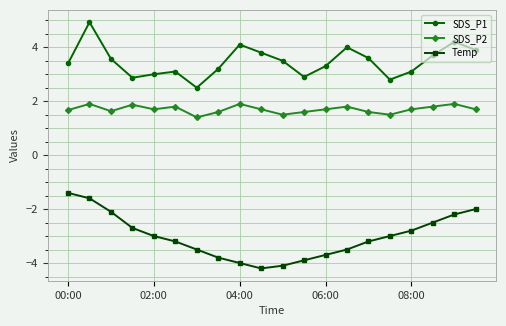

What is the value of the SDS_P1 point at the 12th from the left?

2.9